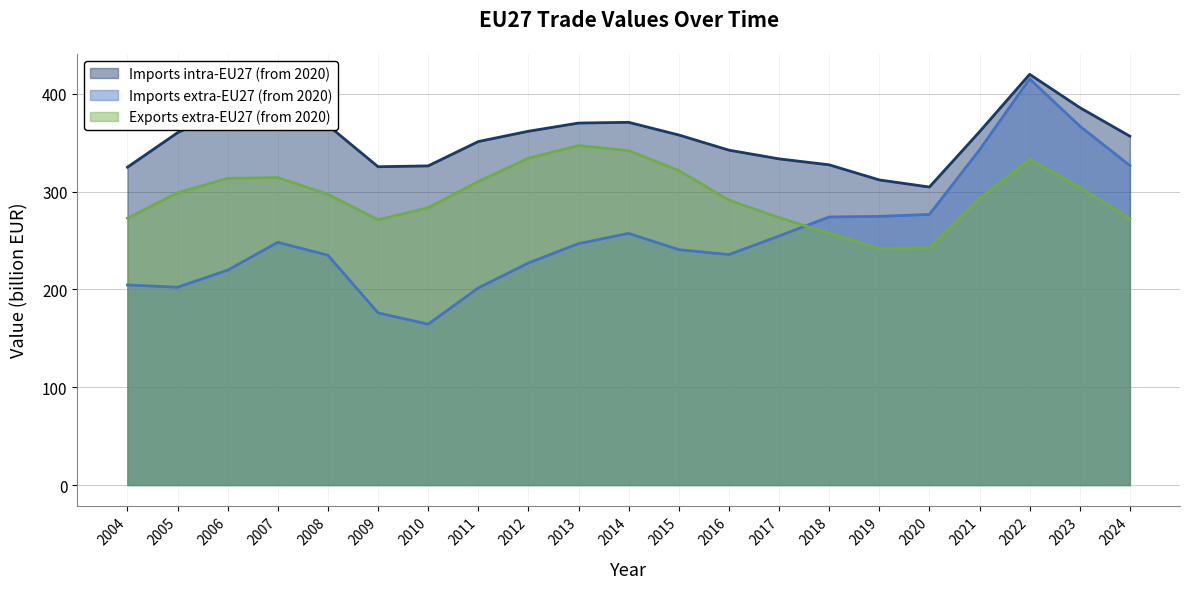

Which series has the largest total across all categories?

Imports intra-EU27 (from 2020)